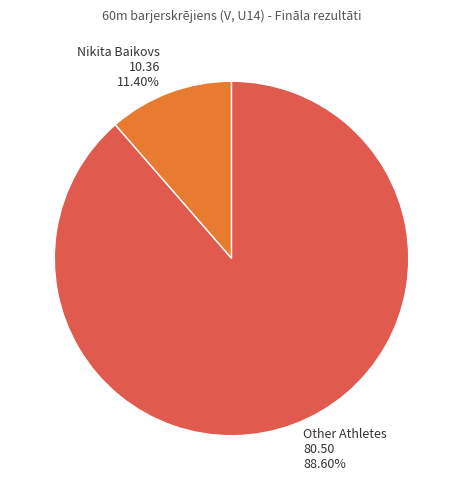

How many segments does this pie chart have?

2